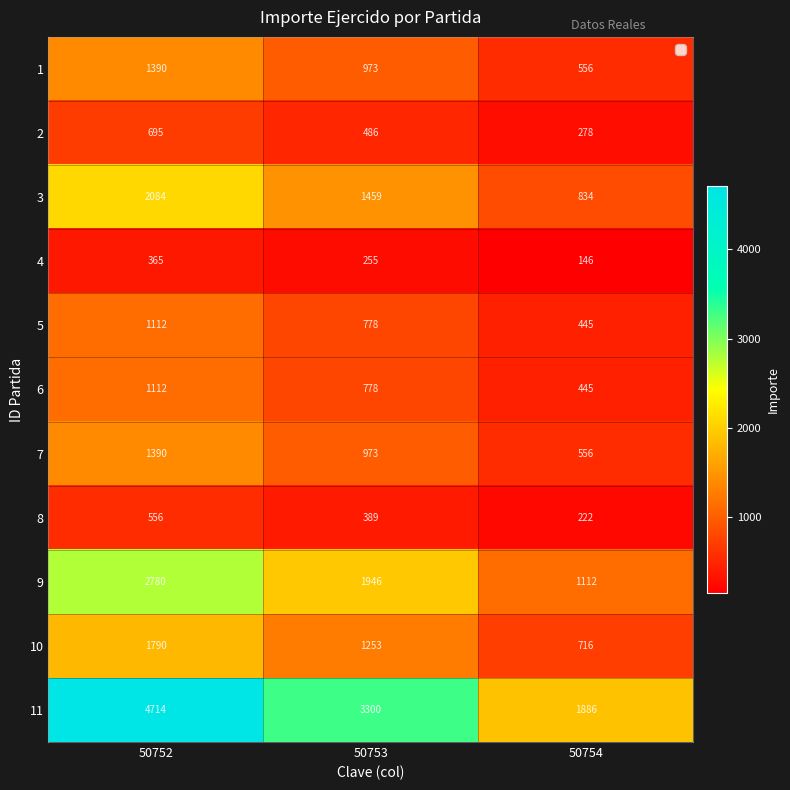

What is the sum of all 2 values?

1459